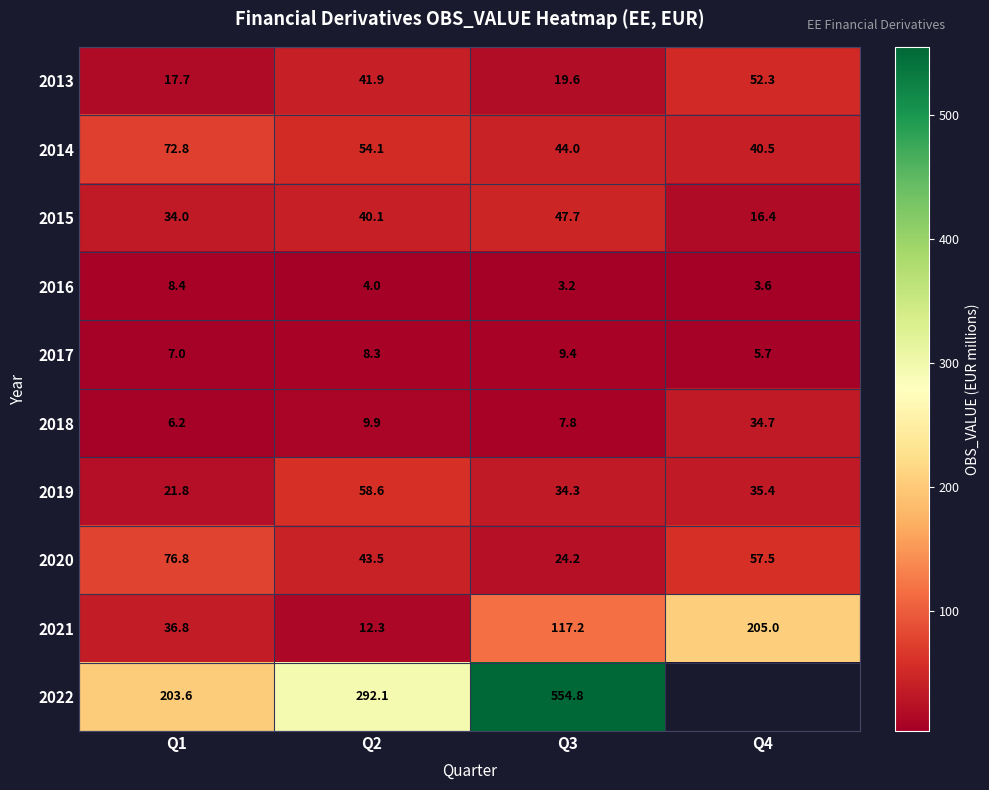

Is the value of 2016 at Q2 greater than the value of 2013 at Q4?

No